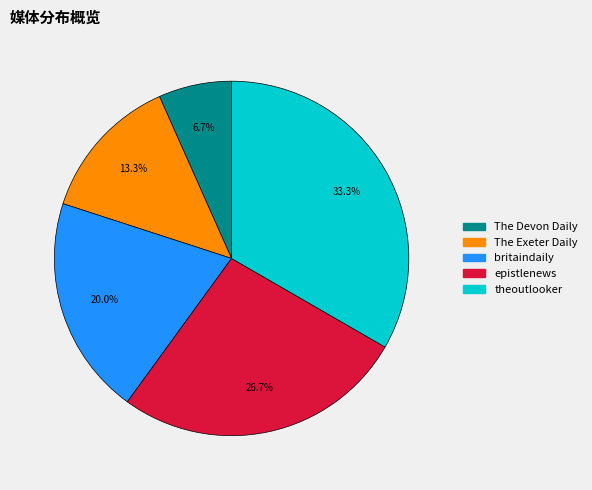

How many segments does this pie chart have?

5